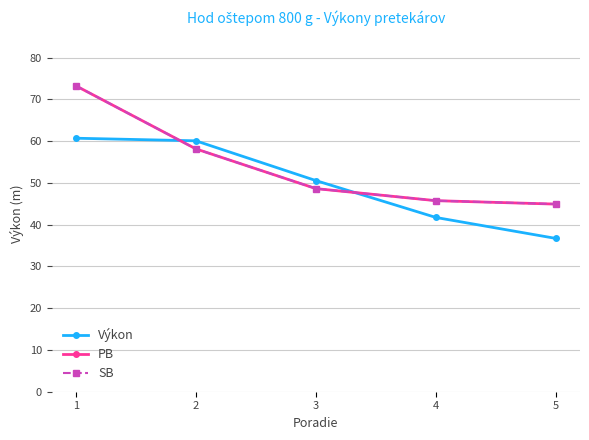

Is the value of Výkon at 1 greater than the value of PB at 1?

No